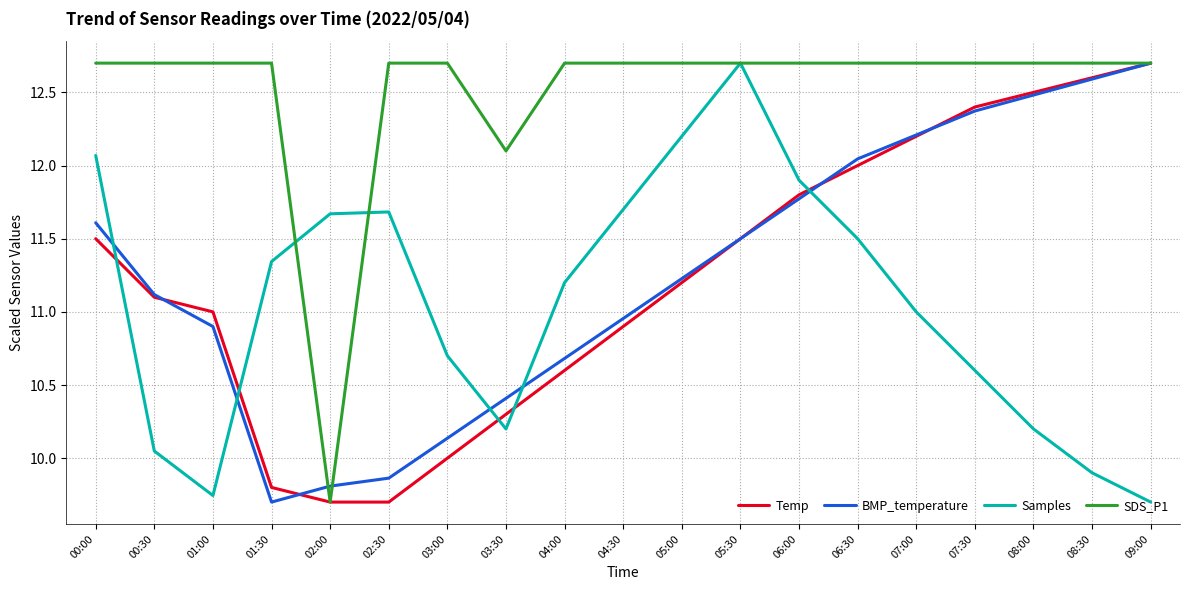

Which series has the largest total across all categories?

SDS_P1